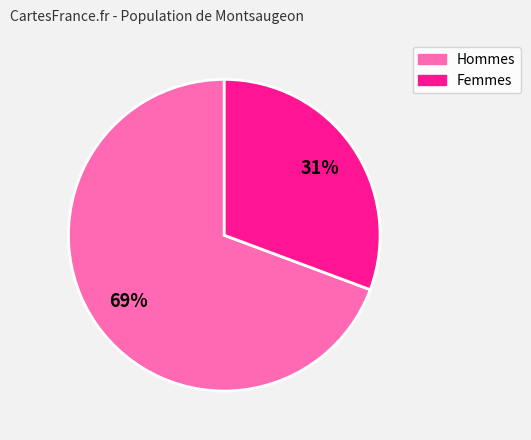

Count the number of slices in the pie.

2